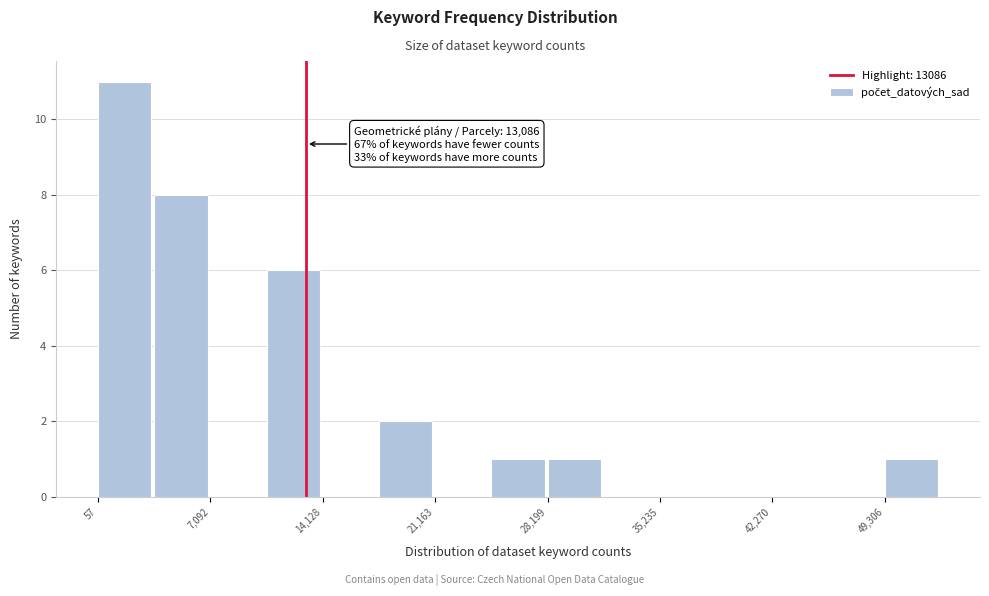

Read against the x-axis, roughly where is the centre of the tallest bar?

2000